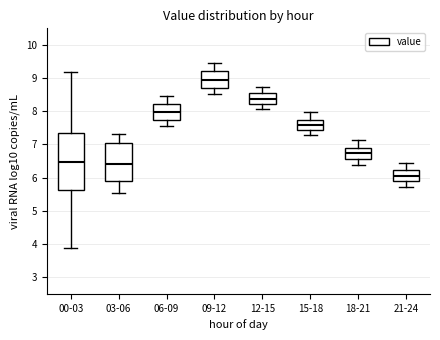

Which box's median line is the highest?

09-12